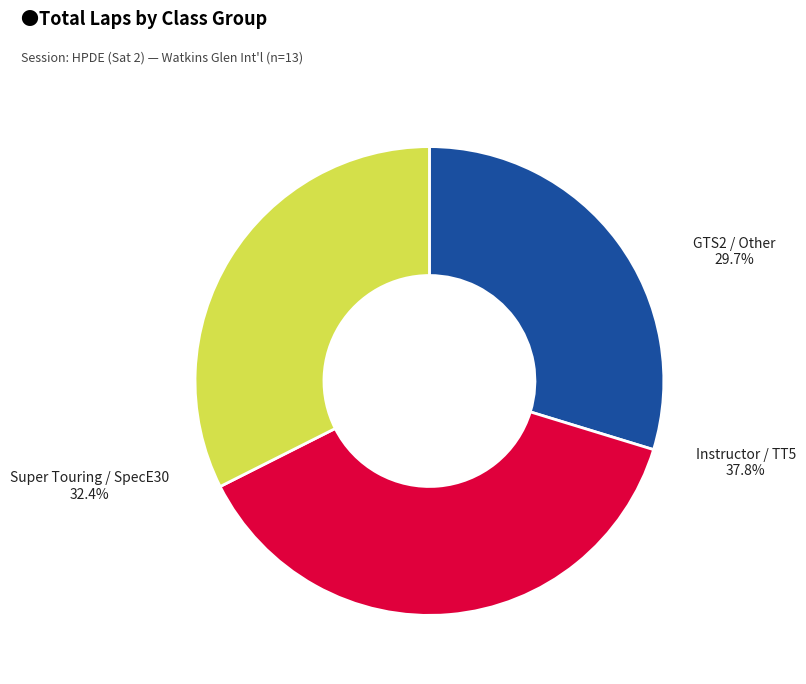

Does Lew Kriegel account for over 50% of the chart?

No